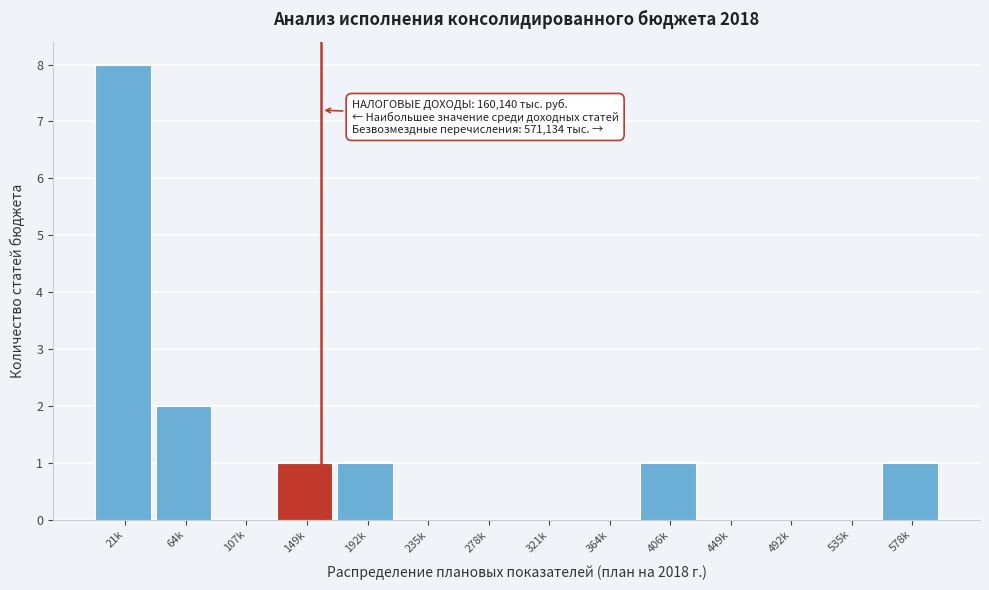

Reading left to right, list all the values displayed in this chart.

21k=8	64k=2	107k=0	149k=1	192k=1	235k=0	278k=0	321k=0	364k=0	406k=1	449k=0	492k=0	535k=0	578k=1